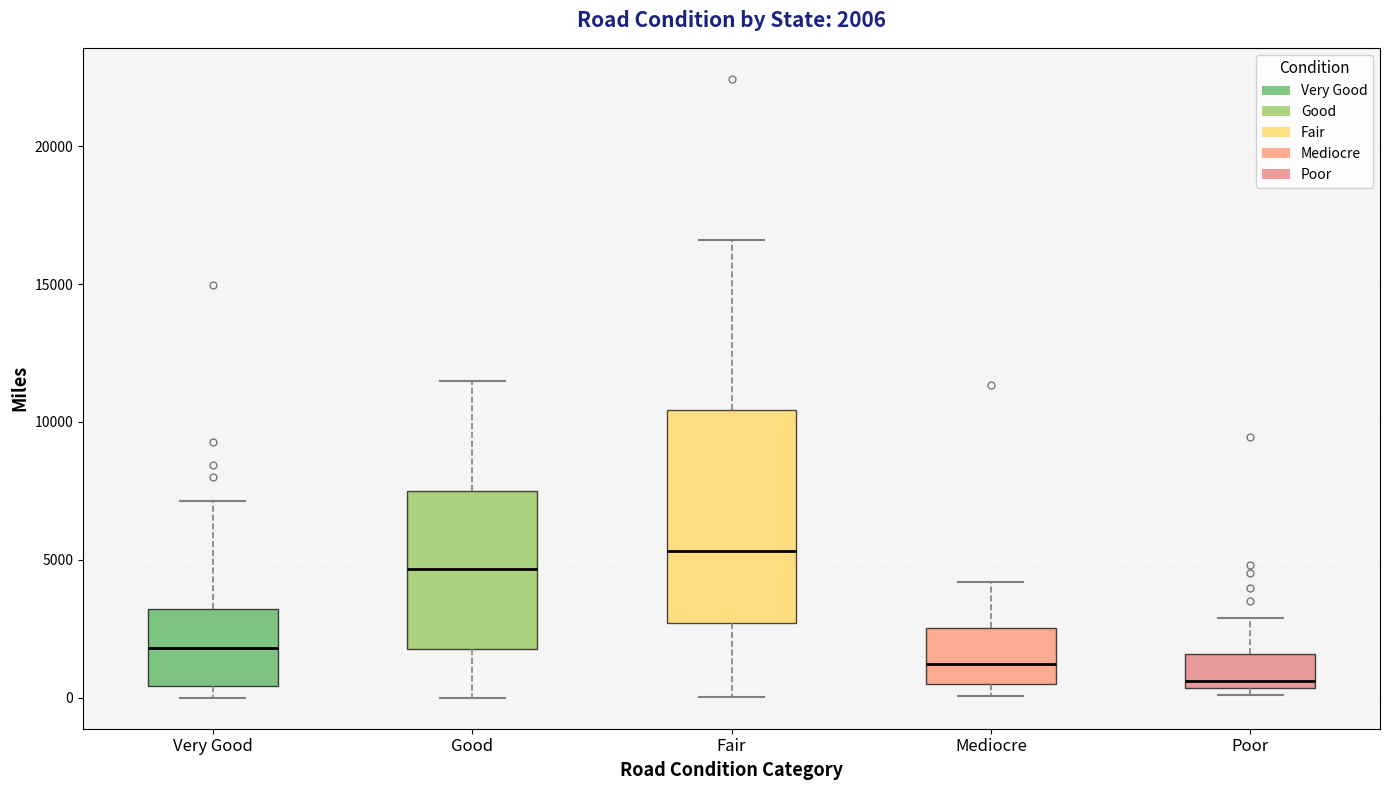

Which box has the lowest median line?

Poor